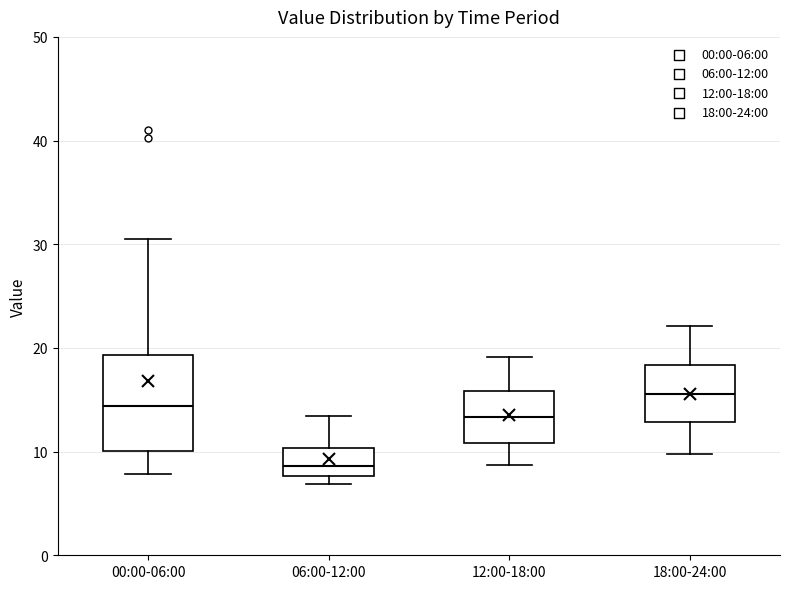

Comparing the boxes themselves (not the whiskers), which one is the tallest?

00:00-06:00